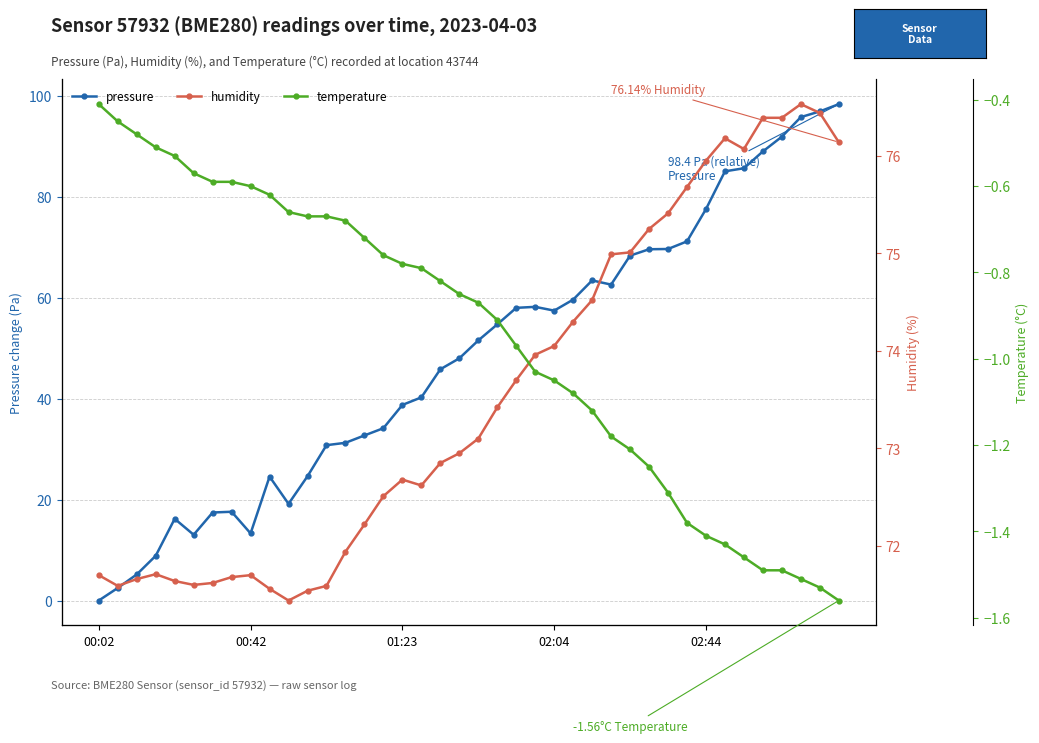

The pressure series shows 104.0 at 23. True or false?

False